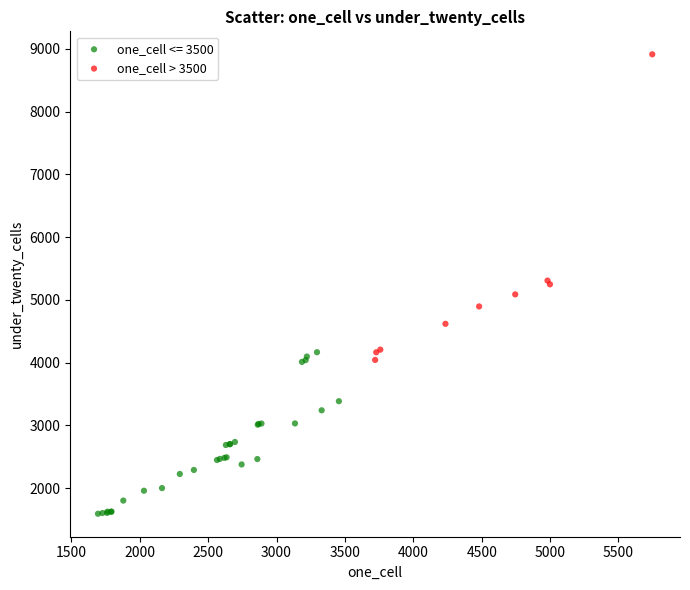

Which series reaches the maximum Y coordinate?

one_cell > 3500